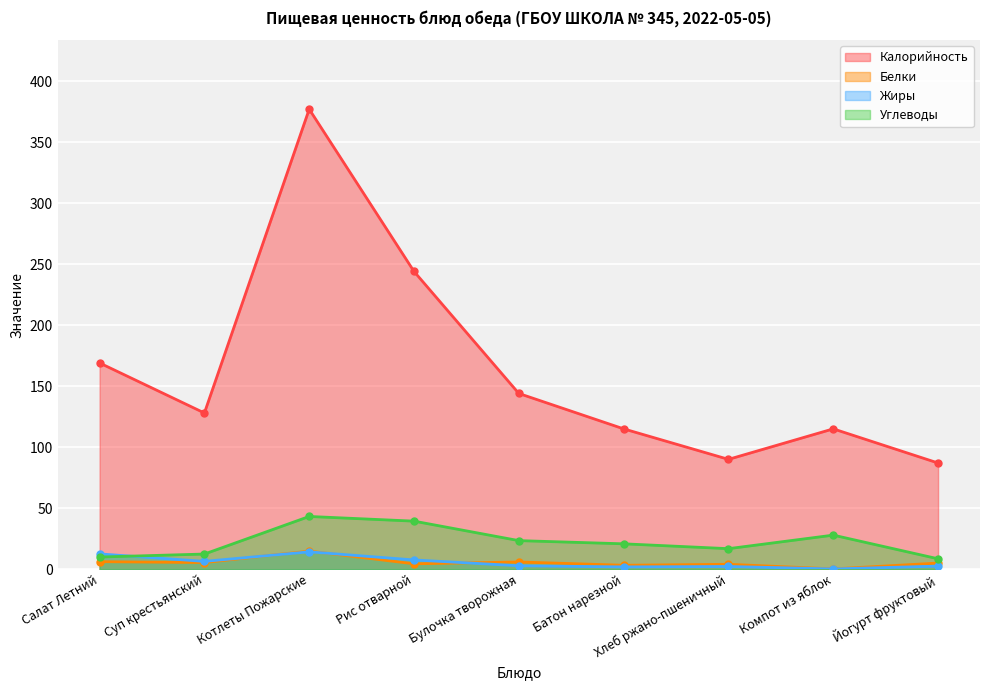

Which series has the largest range (max minus min)?

Калорийность